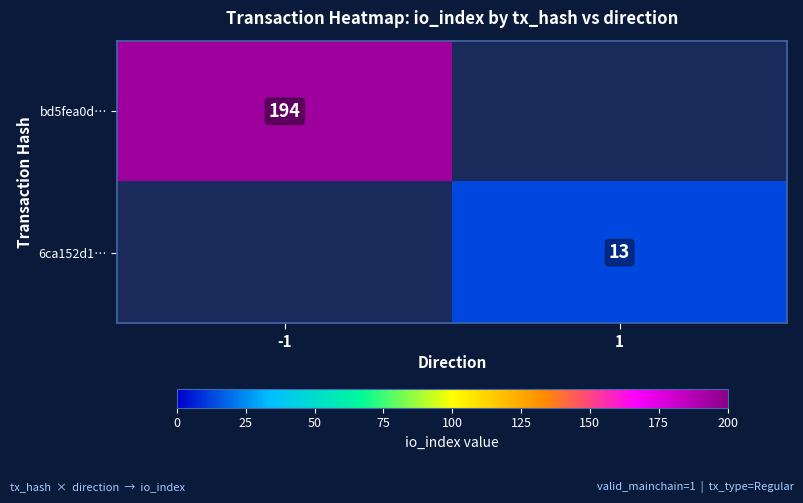

The bd5fea0d… series shows 194 at -1. True or false?

True